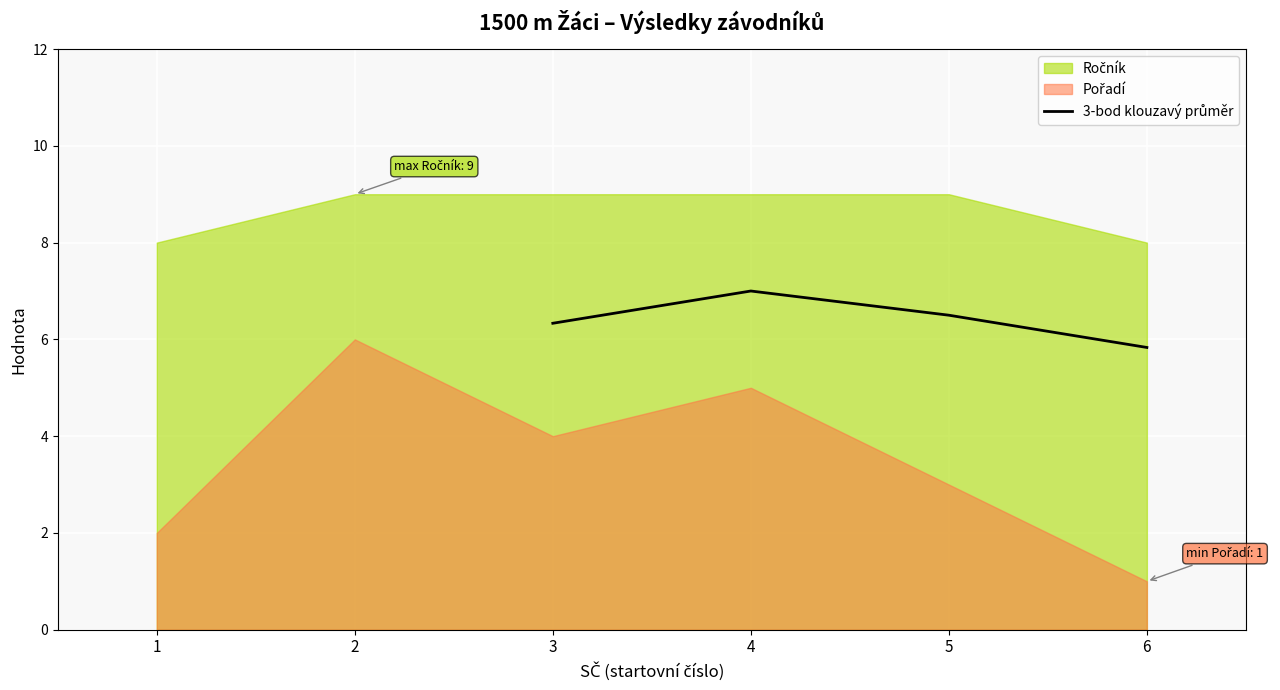

At which label does the data first exceed 6?

3